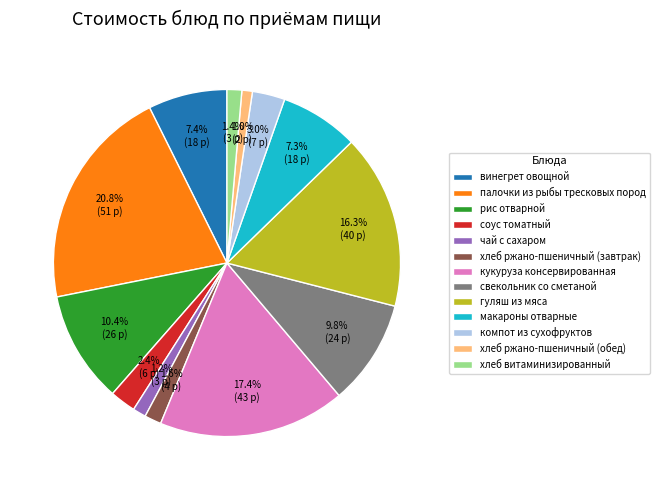

How many segments does this pie chart have?

13